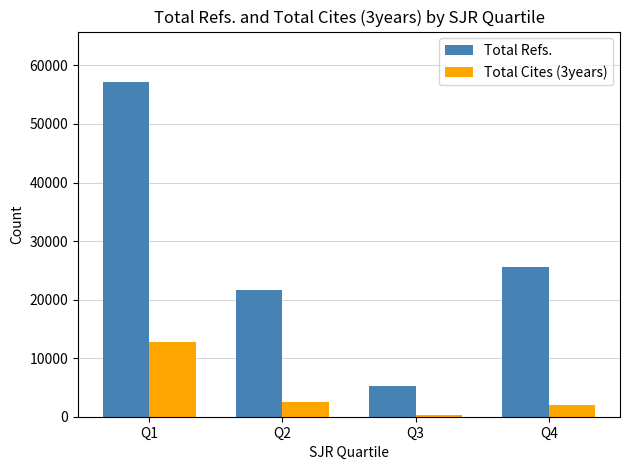

At how many categories does at least one series exceed 30552?

1